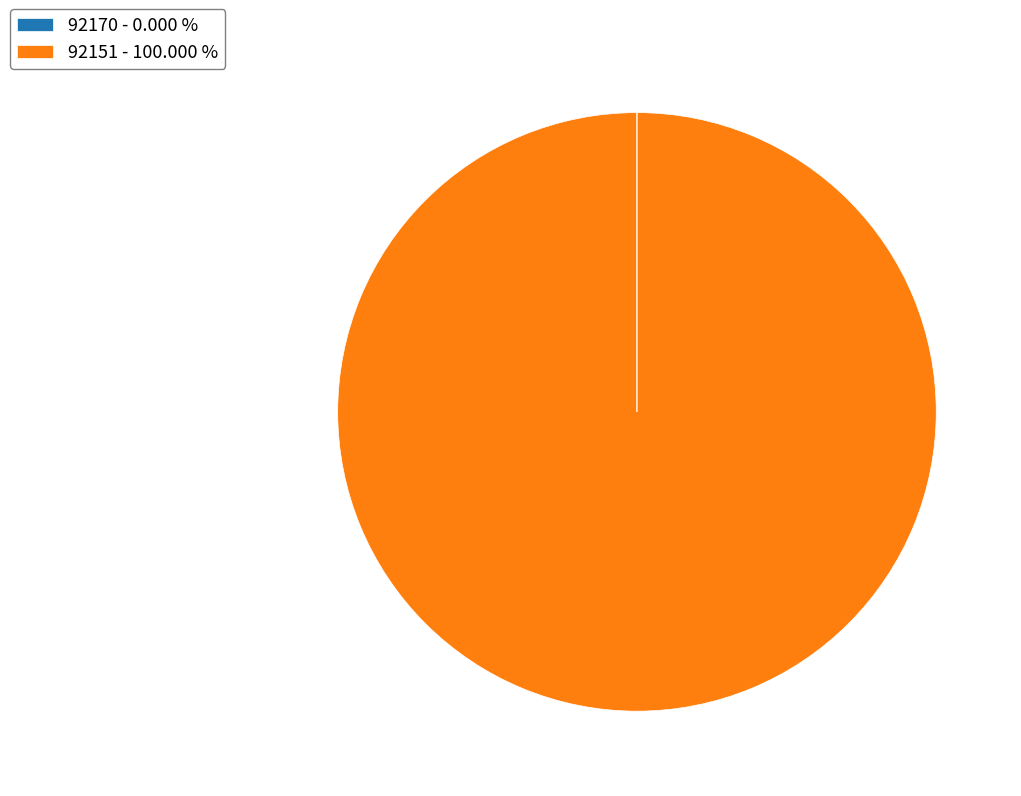

Does 92151 - 100.000 % account for over 50% of the chart?

Yes